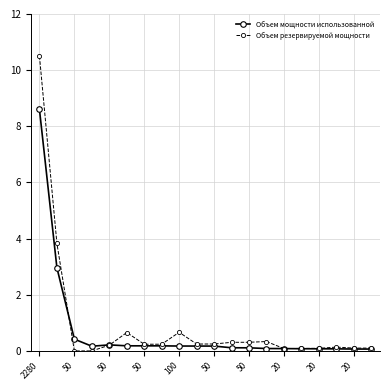

Which series has the widest spread of values?

Объем резервируемой мощности